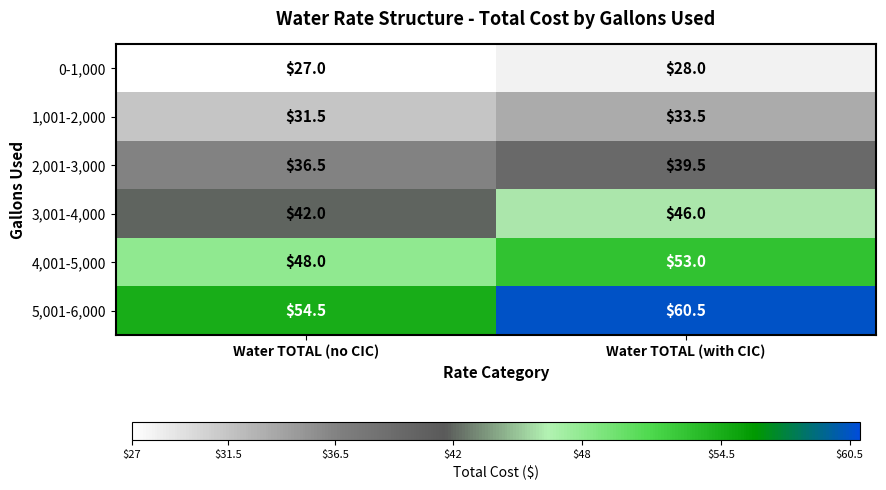

What is the total value across all series at Water TOTAL (no CIC)?

239.5